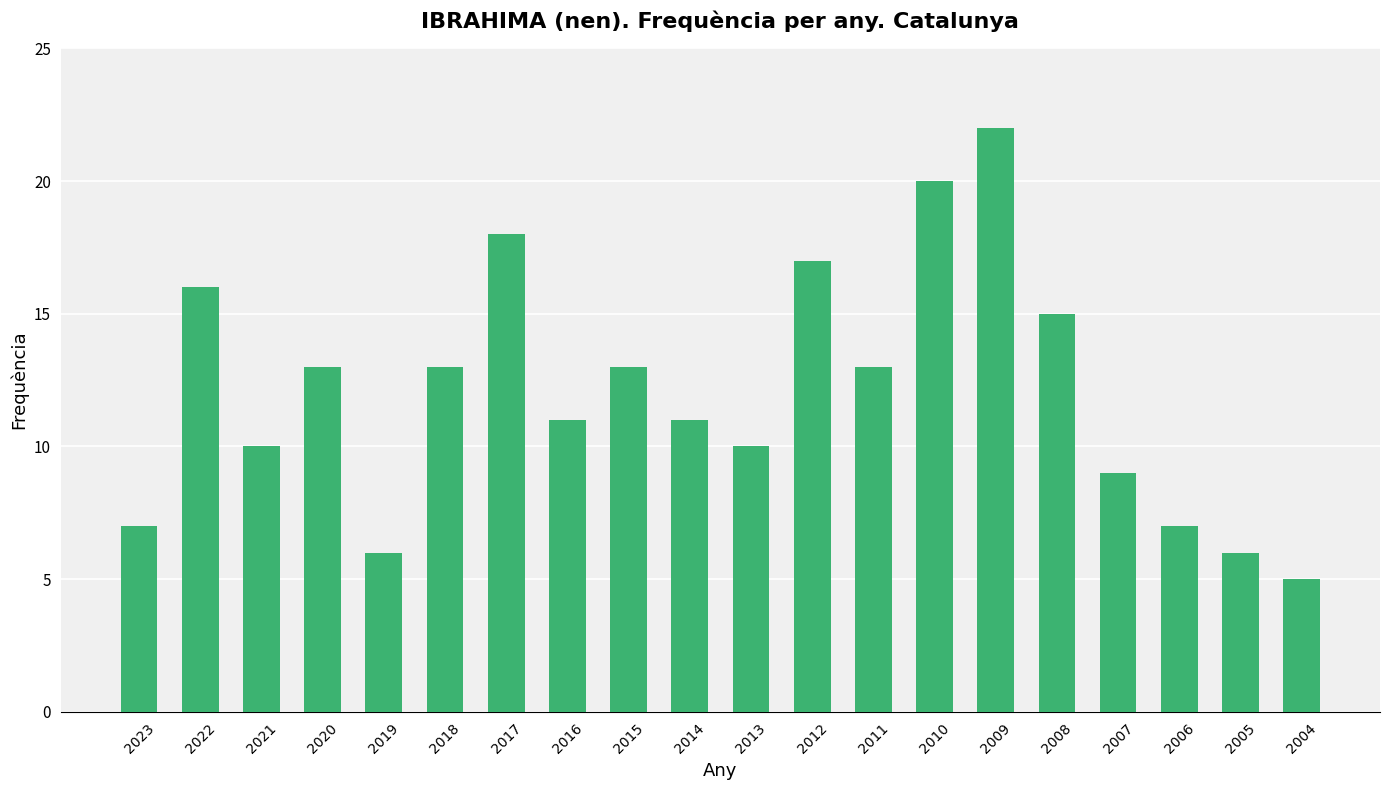

Count the number of data series in this chart.

1